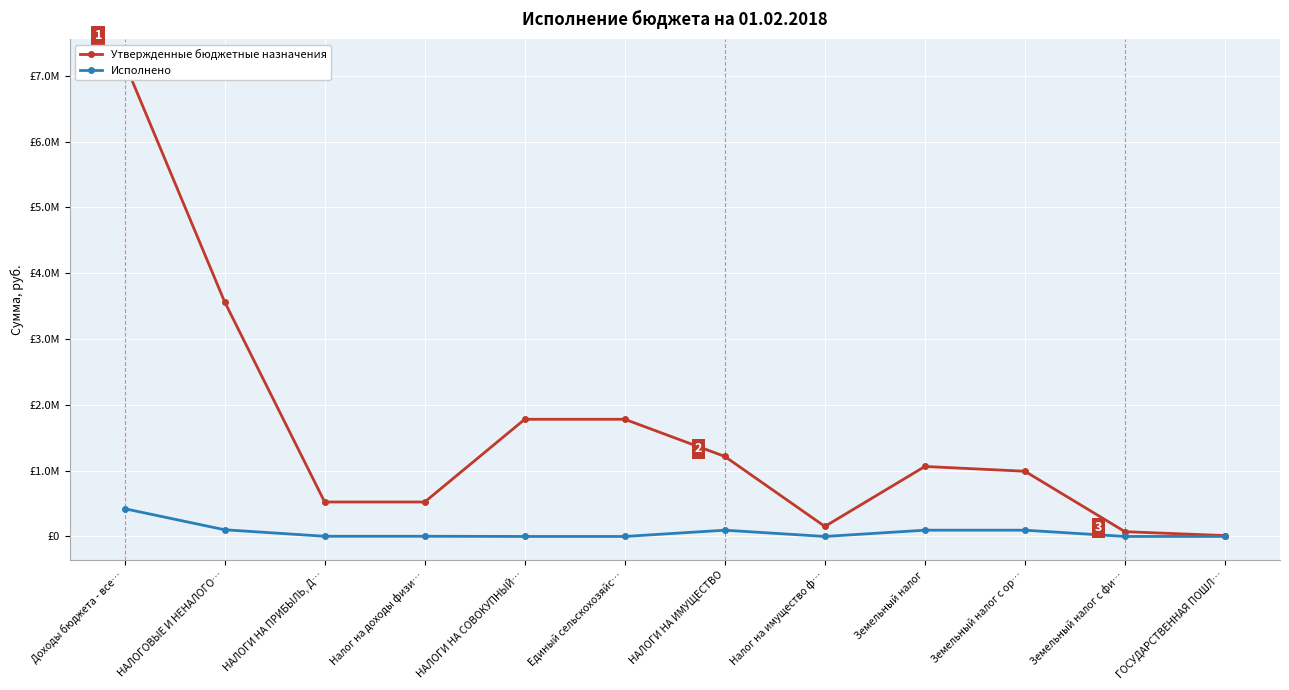

True or false: Утвержденные бюджетные назначения has more than 2 interior local peaks.

False